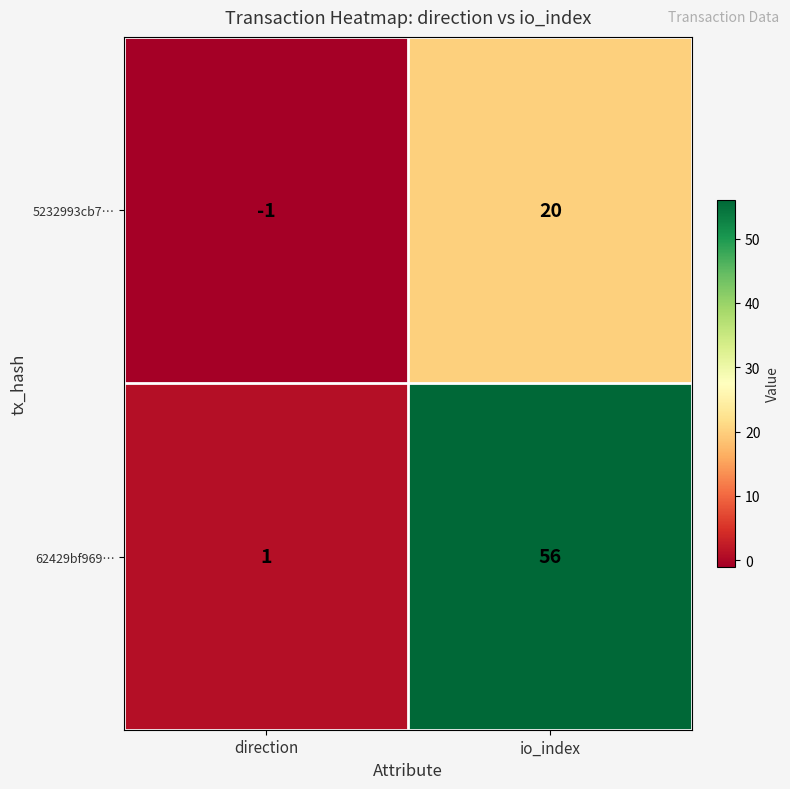

Is it true that 62429bf969… equals 1 at direction?

True